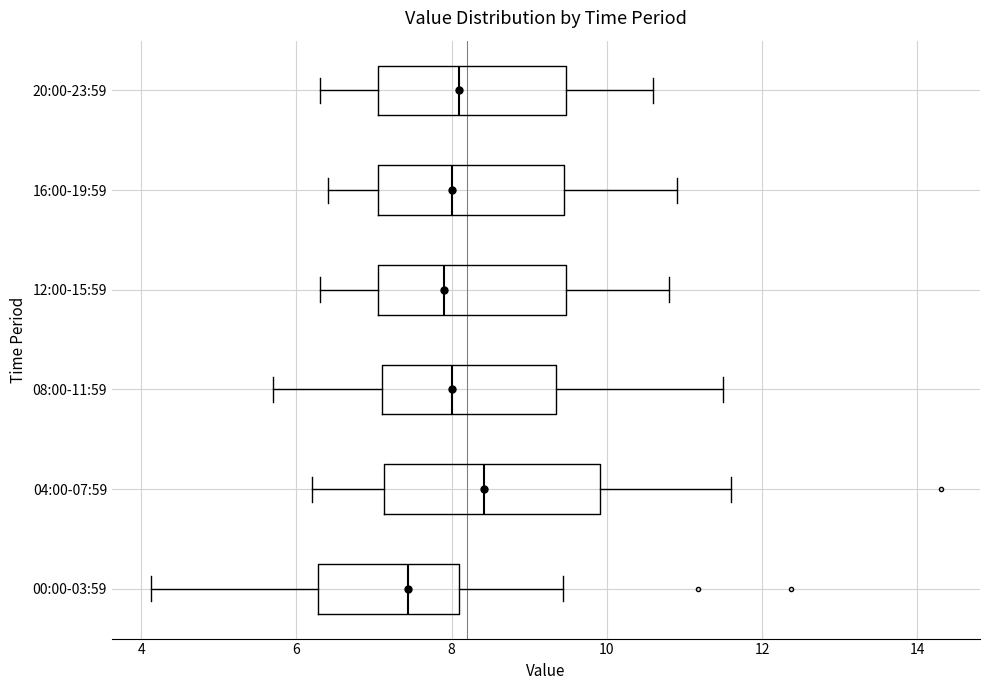

Reading bottom to top, transcribe this box plot: for each box, give where its median line is, the range the box spans, and where its two whiskers end, as read against the x-axis. The values are not printed on the chart, so give them approximately, as read against the axis.

00:00-03:59: median 7.4, box 6.2 to 8.0, whiskers 4.2 to 9.4
04:00-07:59: median 8.4, box 7.2 to 10.0, whiskers 6.2 to 11.6
08:00-11:59: median 8.0, box 7.2 to 9.4, whiskers 5.8 to 11.6
12:00-15:59: median 8.0, box 7.0 to 9.4, whiskers 6.4 to 10.8
16:00-19:59: median 8.0, box 7.0 to 9.4, whiskers 6.4 to 11.0
20:00-23:59: median 8.2, box 7.0 to 9.4, whiskers 6.4 to 10.6